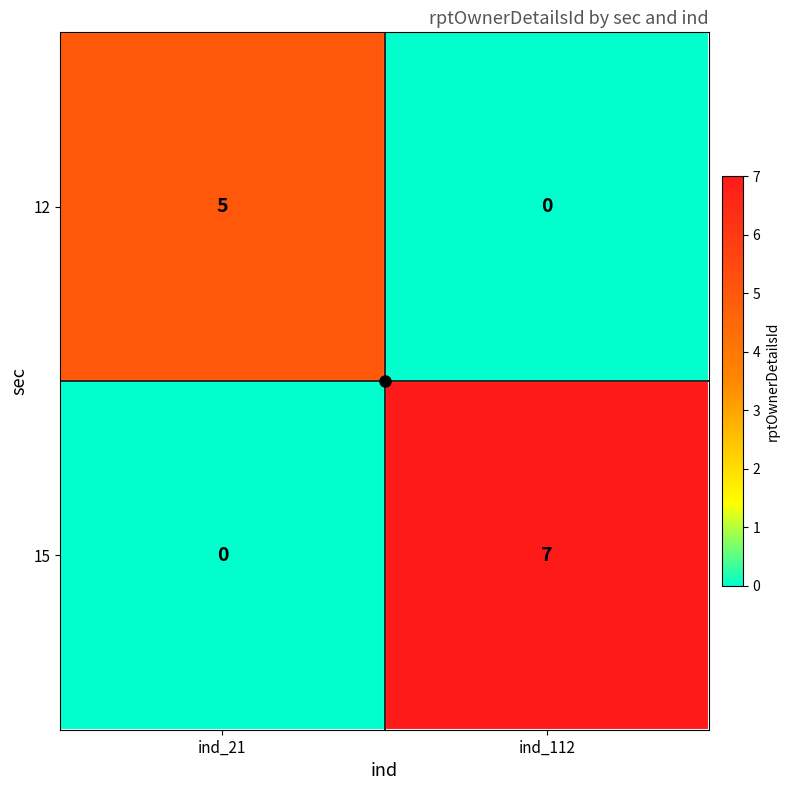

Which category has the highest value in the 12 series?

ind_21